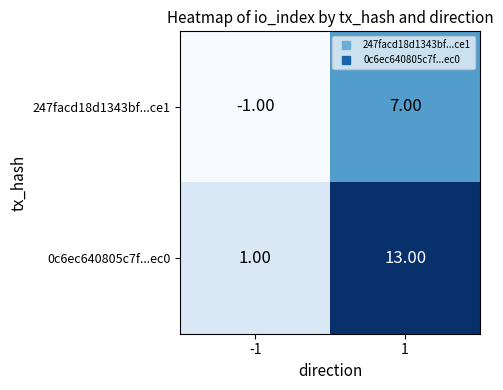

What is the difference between the 247facd18d1343bf...ce1 values at -1 and 1?

8